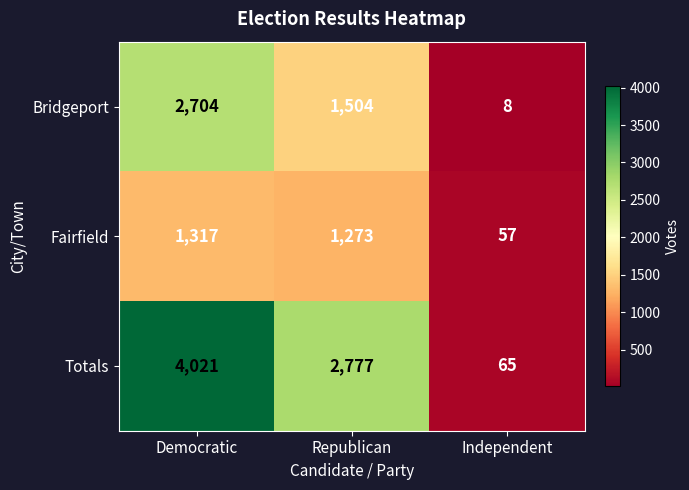

Reading left to right, extract all data points from this chart.

Bridgeport: Democratic=2704	Republican=1504	Independent=8
Fairfield: Democratic=1317	Republican=1273	Independent=57
Totals: Democratic=4021	Republican=2777	Independent=65